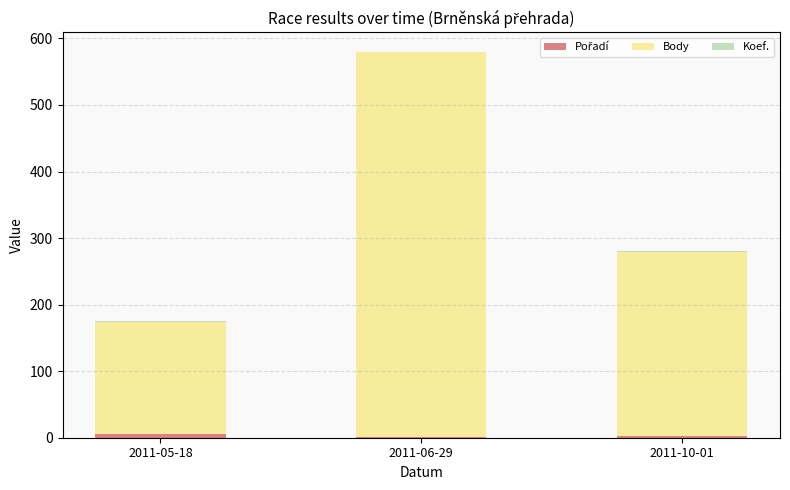

At which category is the sum across all series the highest?

2011-06-29